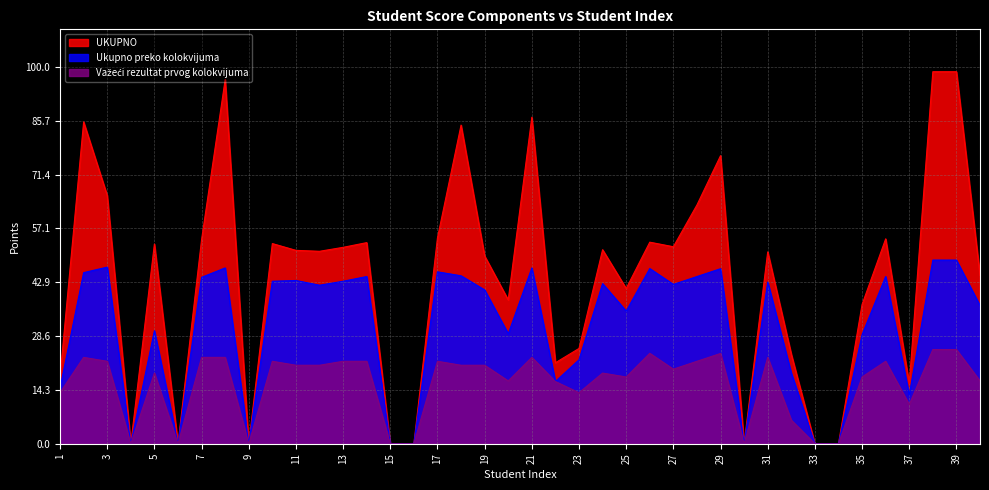

What is the value of the Važeći rezultat prvog kolokvijuma point at the 25th from the left?

17.7